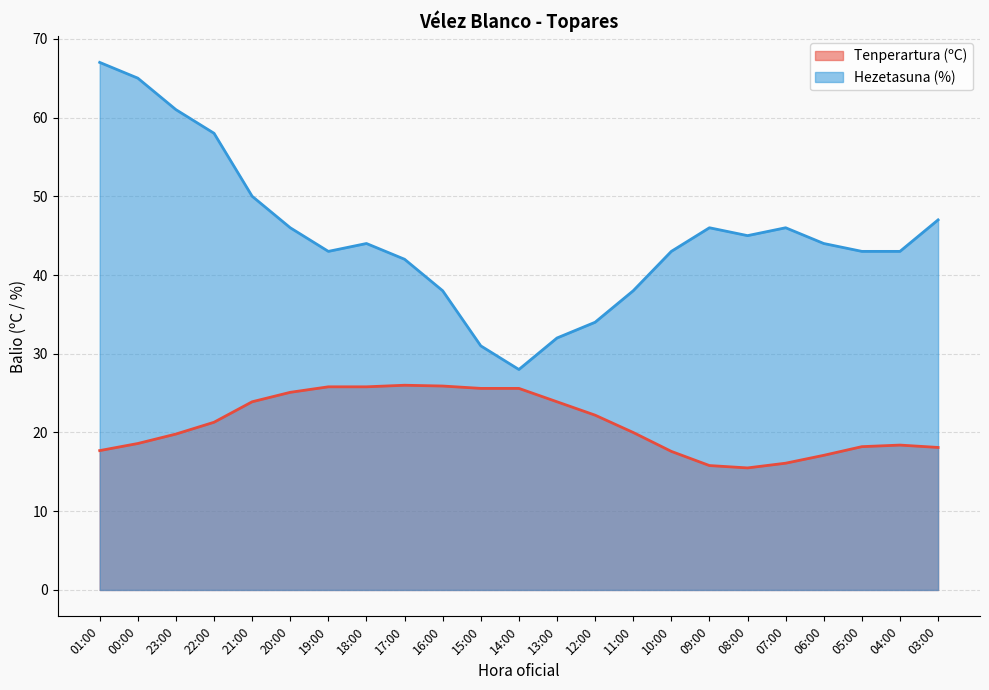

Where is the first local minimum for Hezetasuna (%)?

19:00